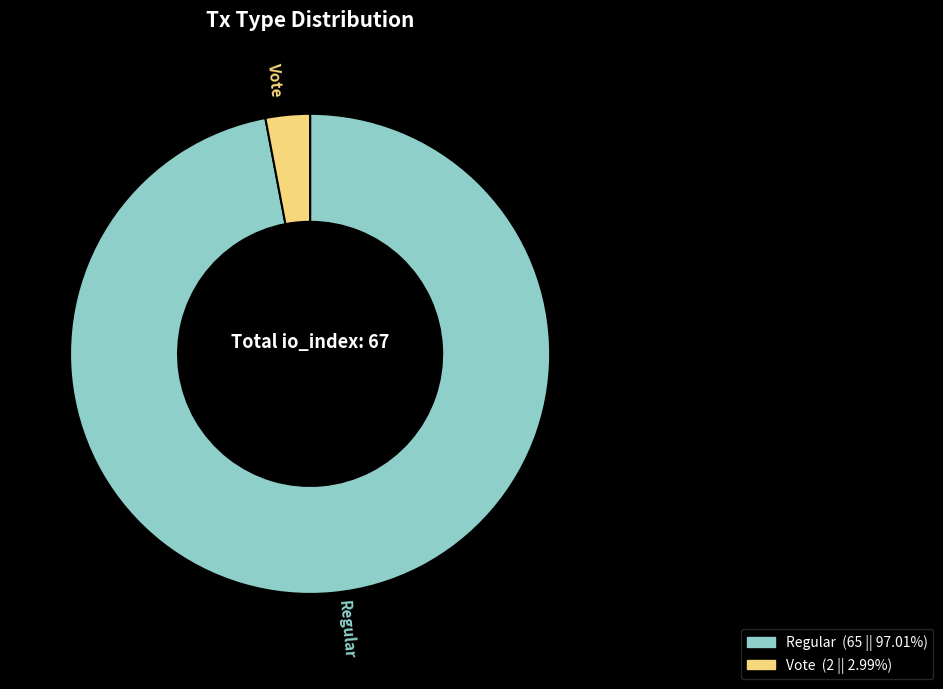

Does Vote represent more than half of the total?

No